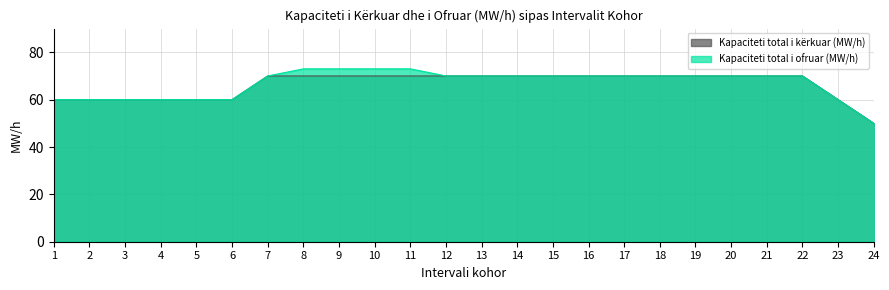

List the series in order of their overall mean, highest first.

Kapaciteti total i ofruar (MW/h), Kapaciteti total i kërkuar (MW/h)